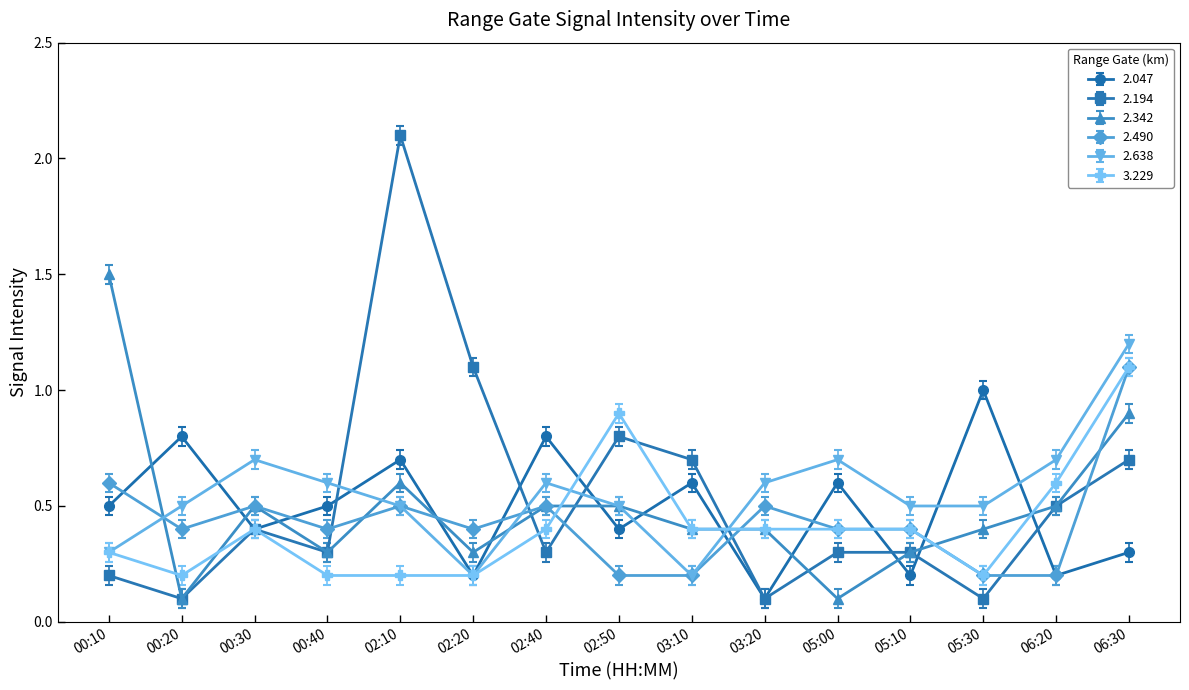

At which category is the sum across all series the highest?

06:30